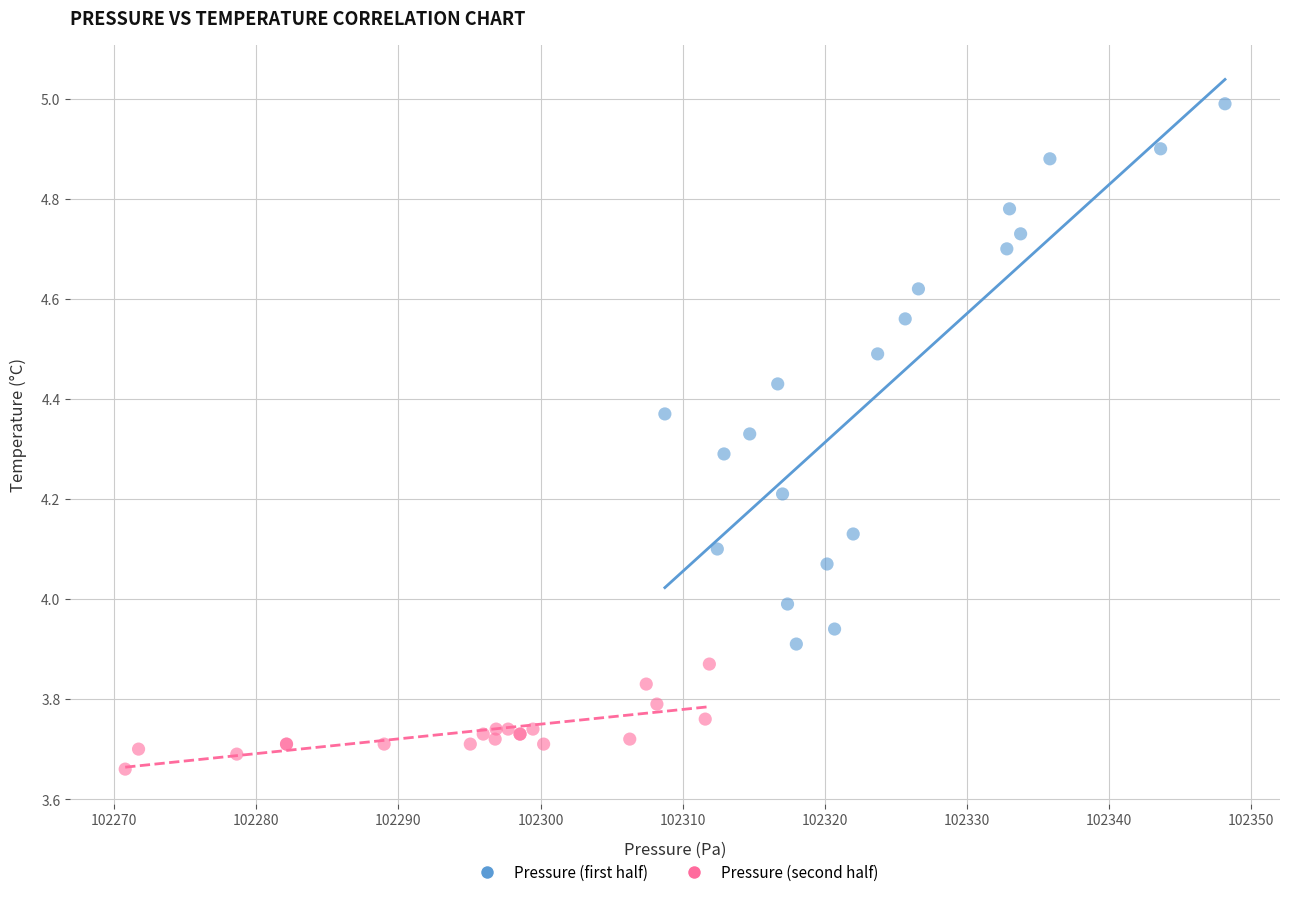

What are all the series names shown in the legend?

Pressure (first half), Pressure (second half)